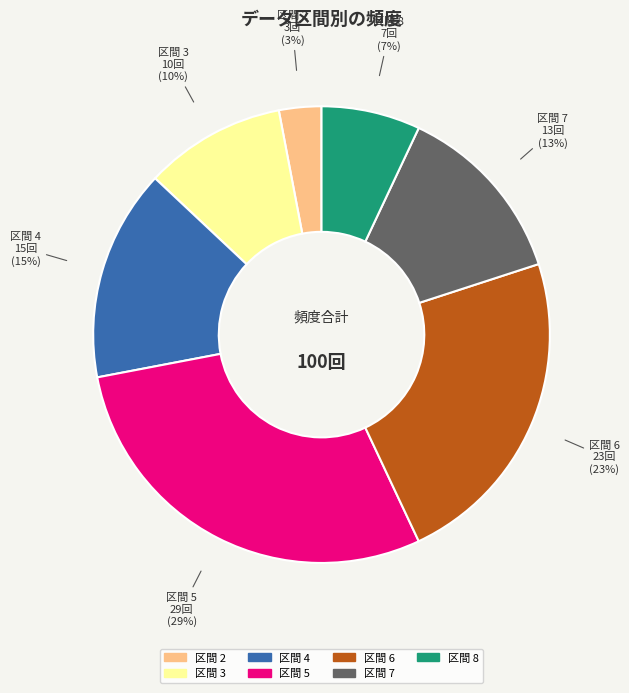

Is there any slice that represents more than half of the pie?

No